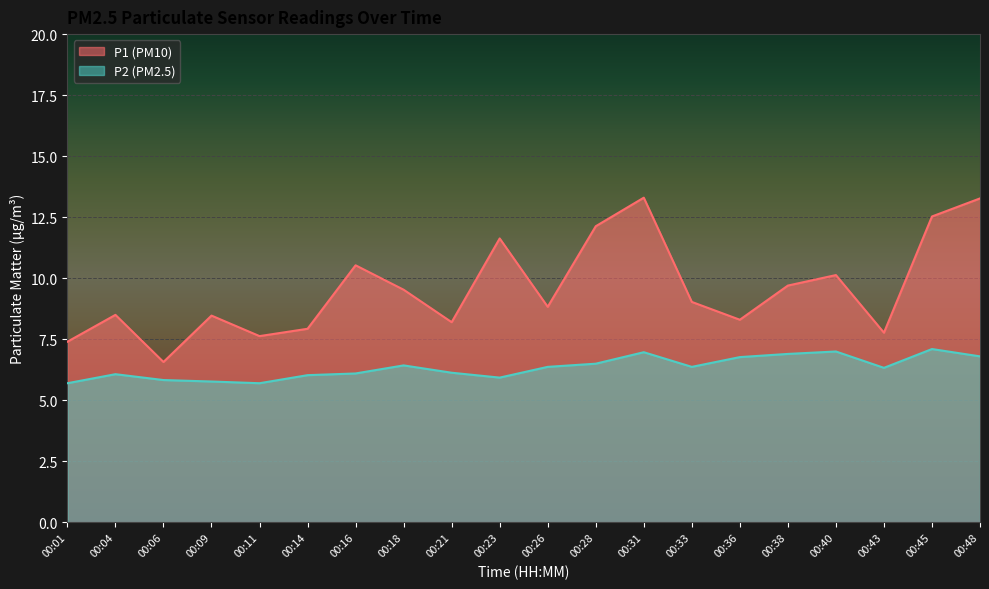

How many values in the P2 series are below 6?

5